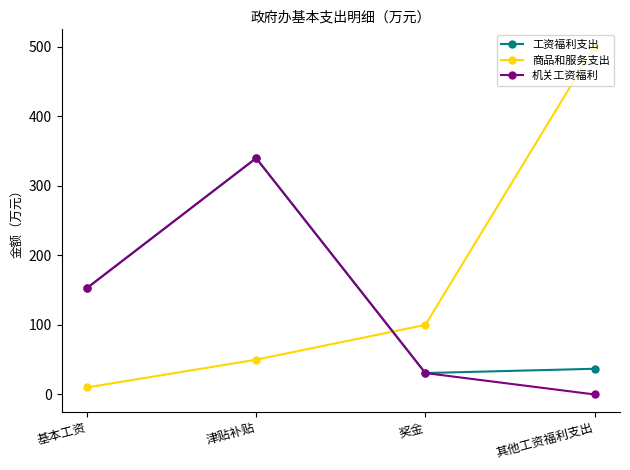

Which category has the lowest value across all series?

其他工资福利支出